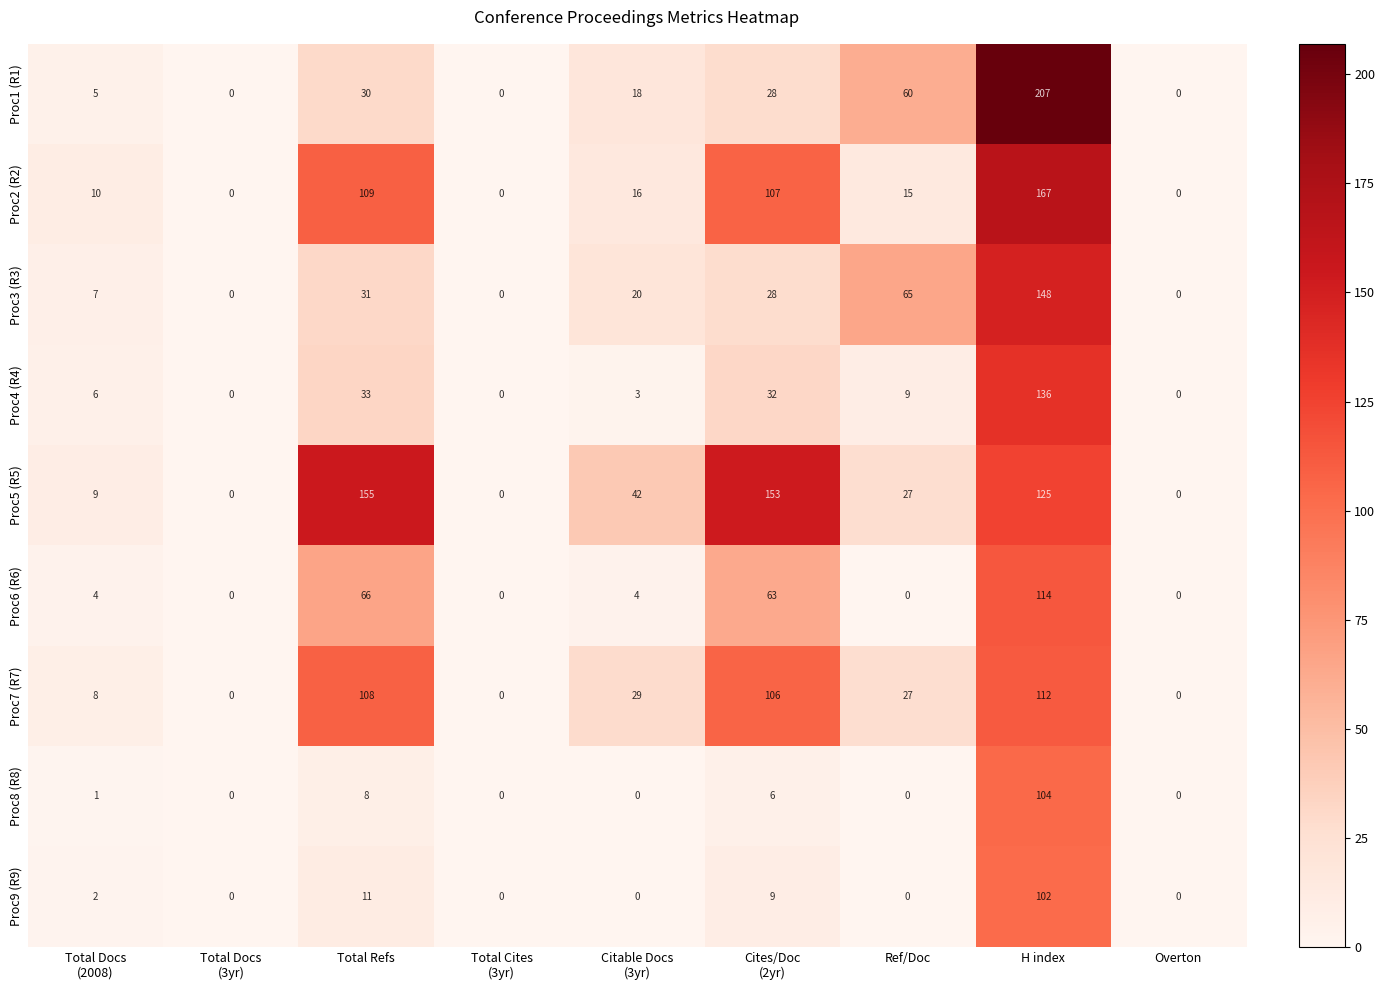

Where does the Proc5 (R5) series first go above 27?

Total Refs